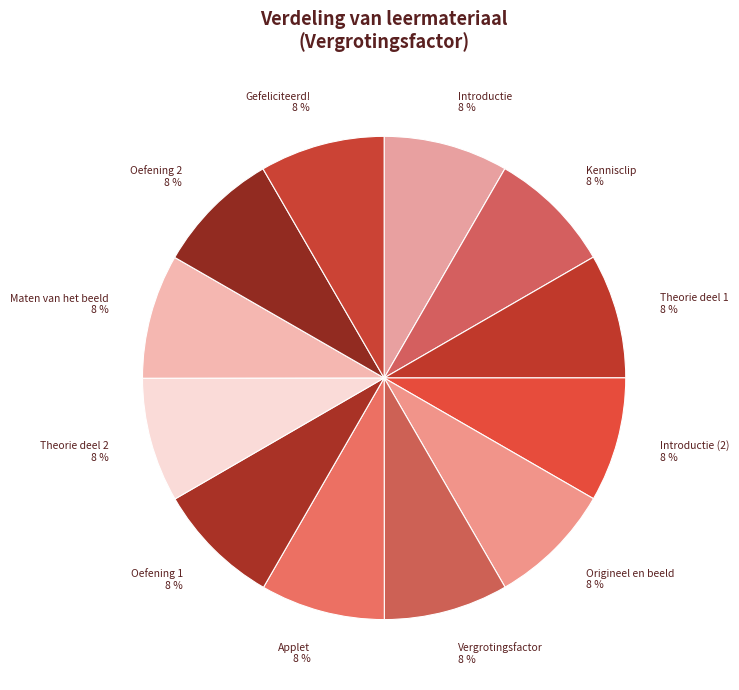

Is there any slice that represents more than half of the pie?

No